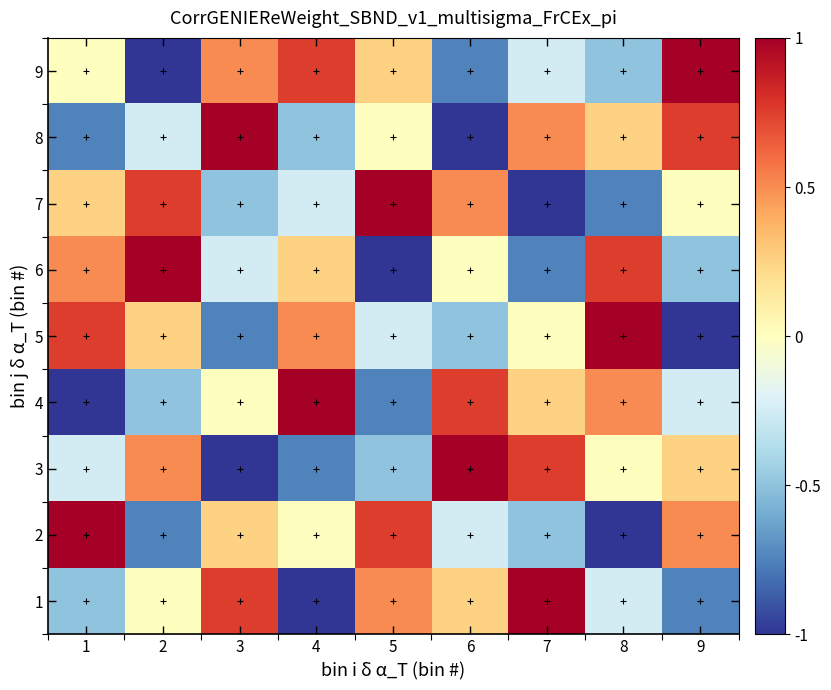

List the series in order of their peak value, lowest first.

1, 2, 3, 4, 5, 6, 7, 8, 9